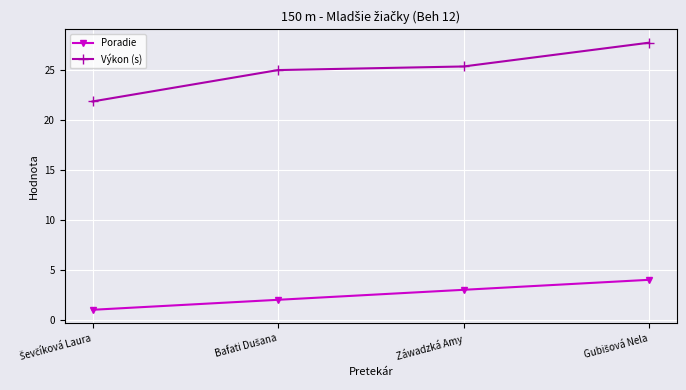

What value does the Výkon (s) series have at Záwadzká Amy?

25.4